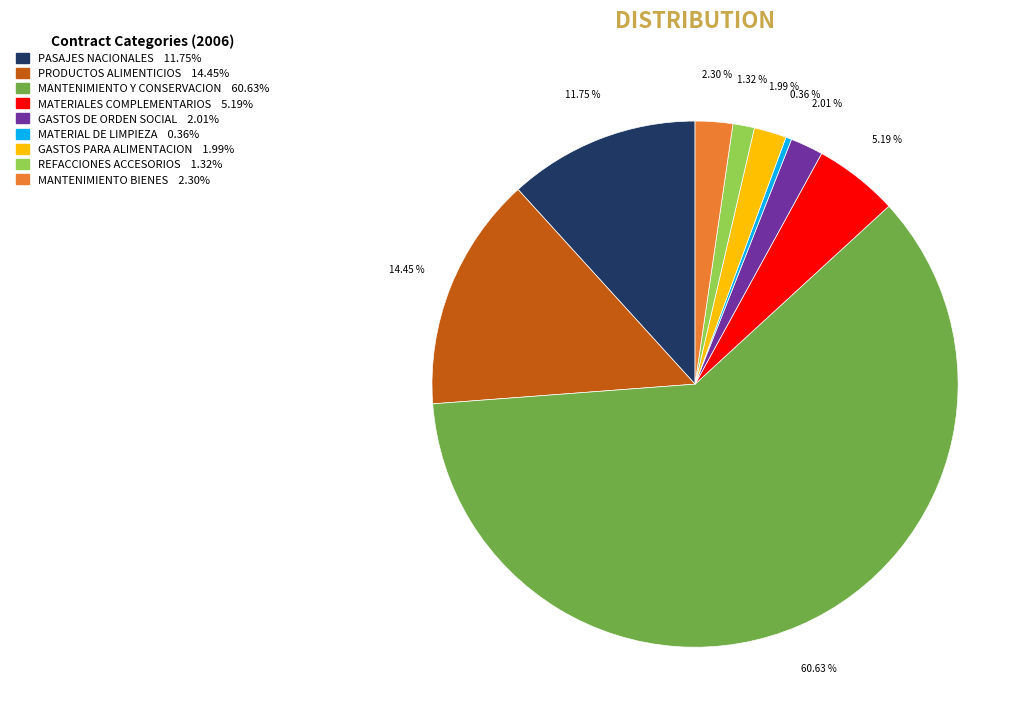

Count the number of slices in the pie.

9